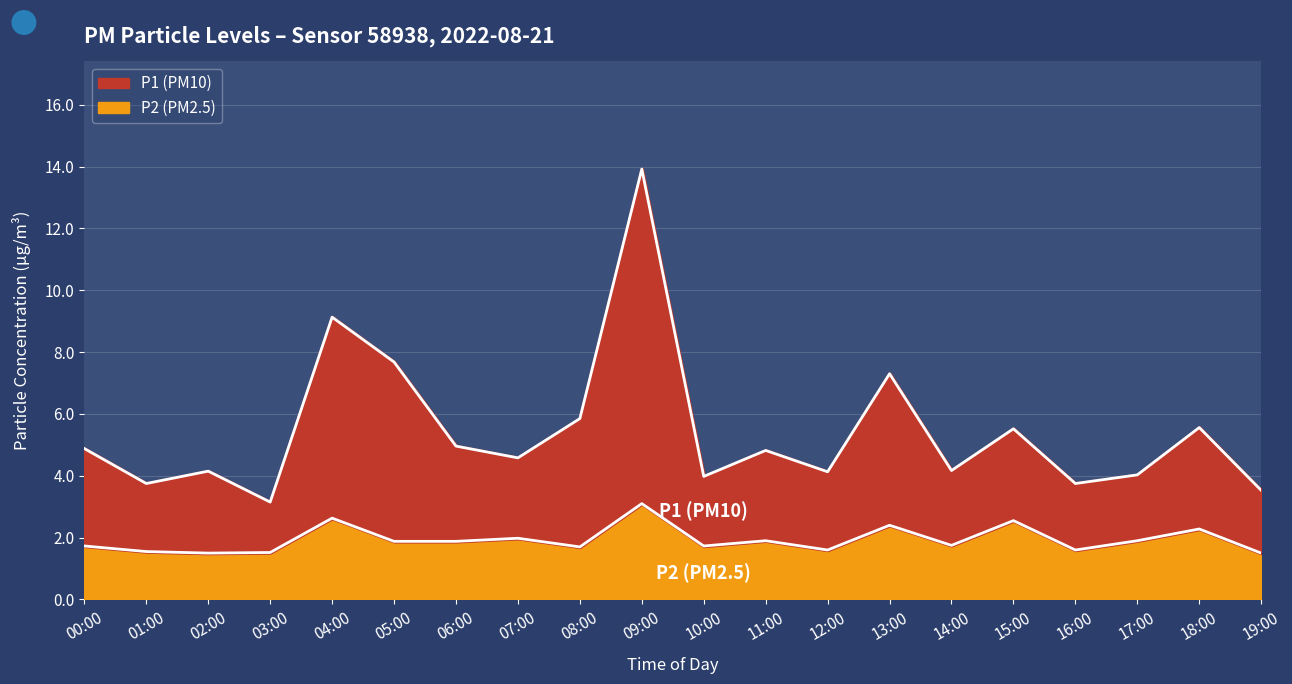

What are all the series names shown in the legend?

P1, P2